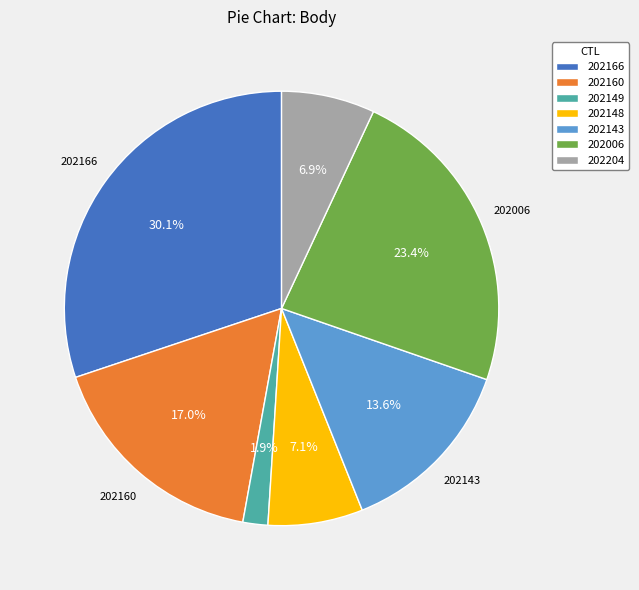

How many slices are in this pie chart?

7